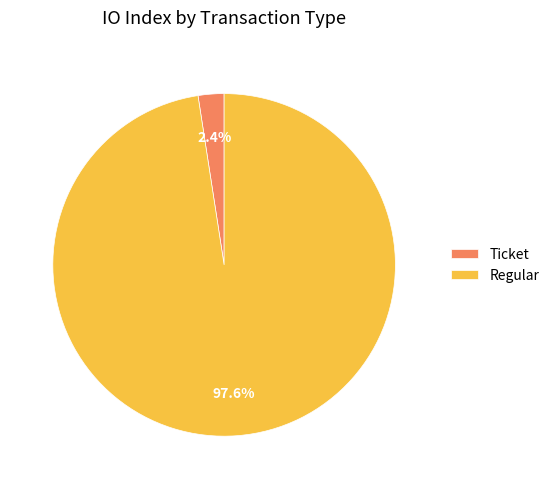

Does any single category account for the majority?

Yes